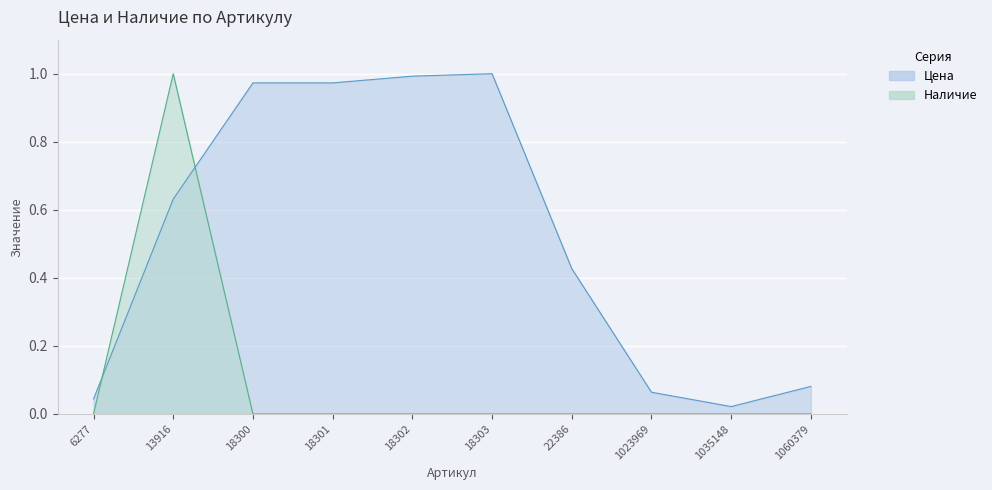

At how many categories does at least one series exceed 0?

10